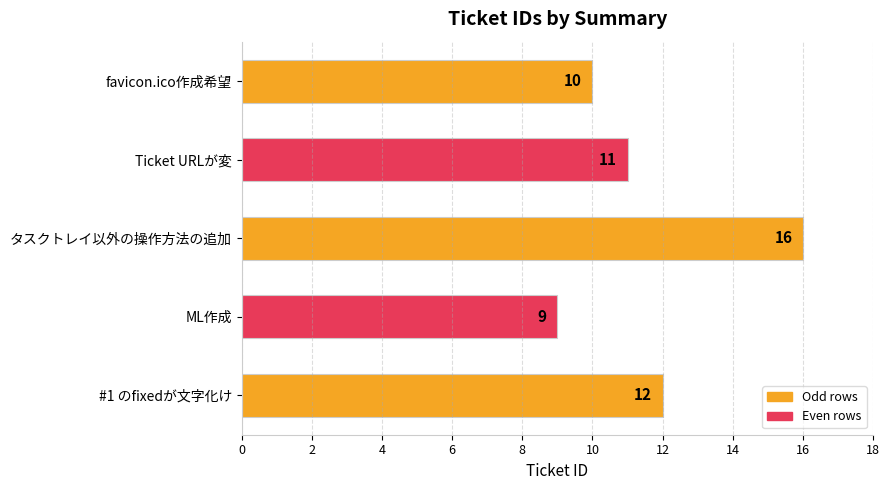

Reading top to bottom, extract all data points from this chart.

10	11	16	9	12